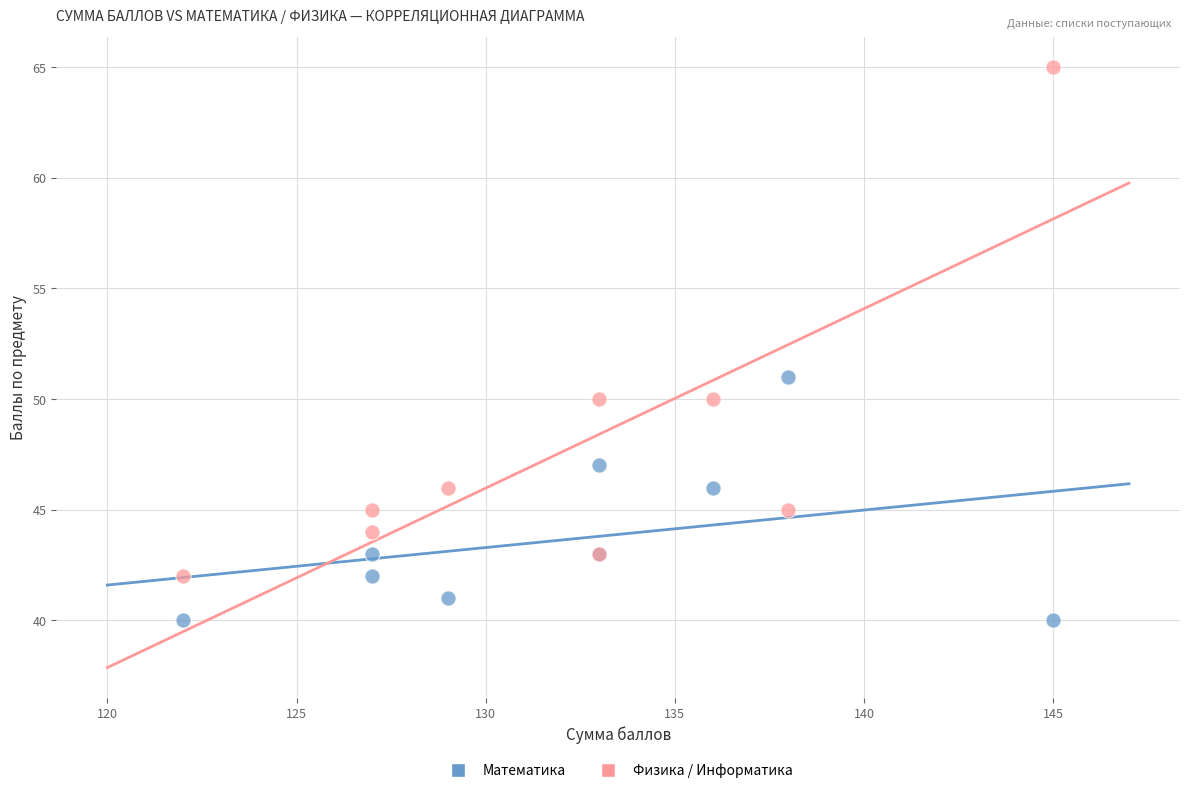

Which series contains the highest Y value?

Физика / Информатика